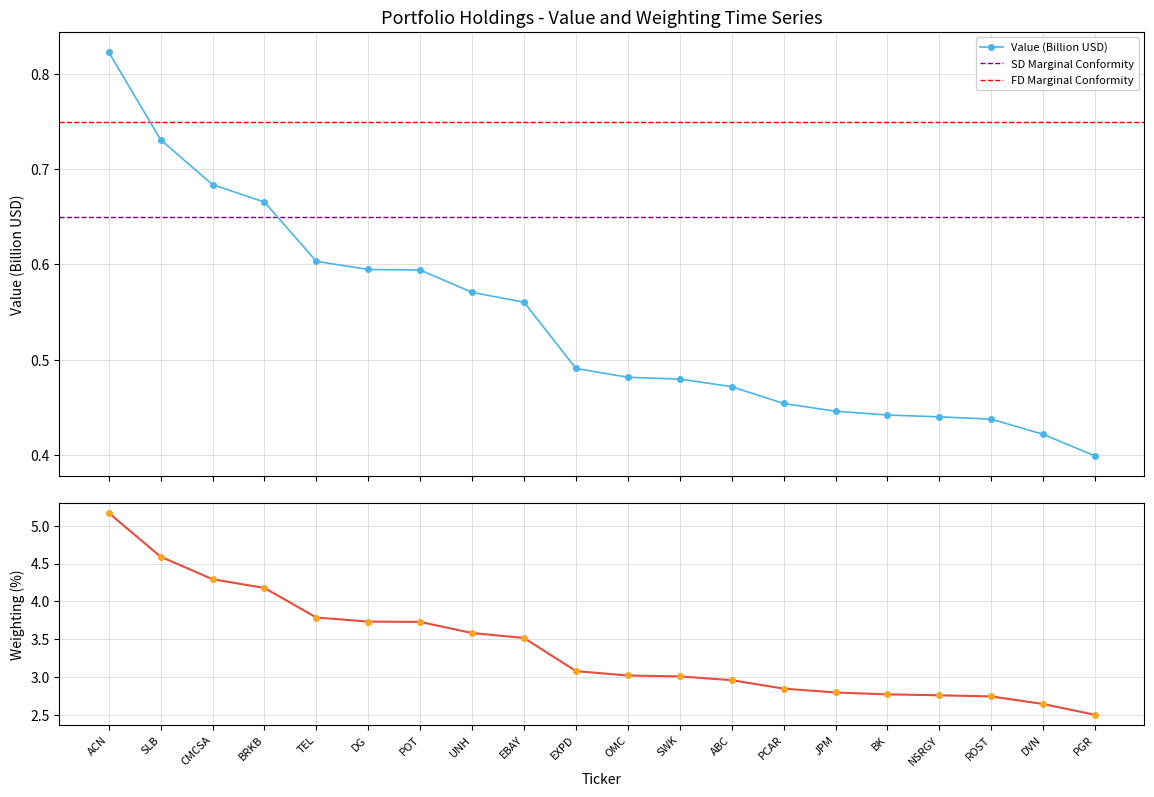

At which label is Weighting closest to 3?

SWK